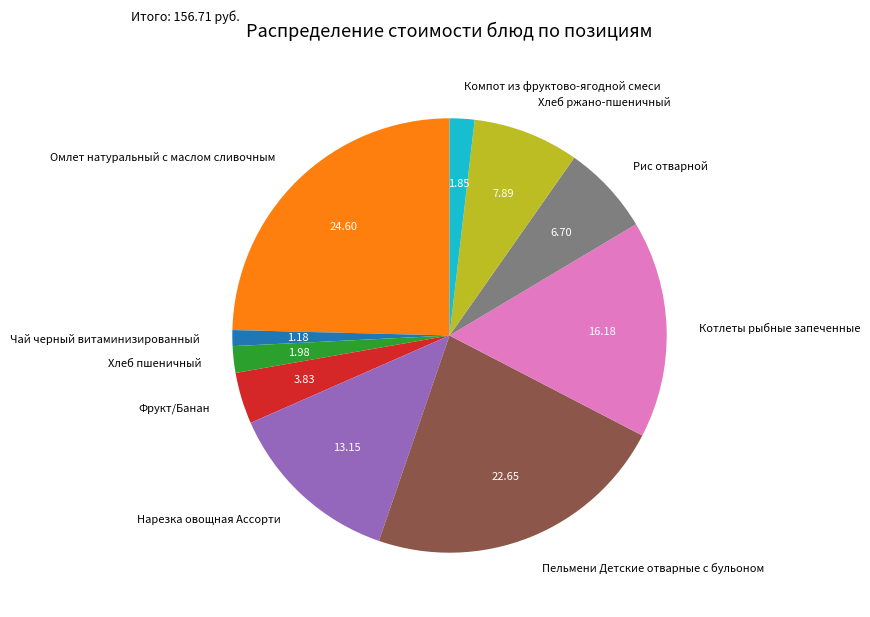

Does Пельмени Детские отварные с бульоном account for over 50% of the chart?

No